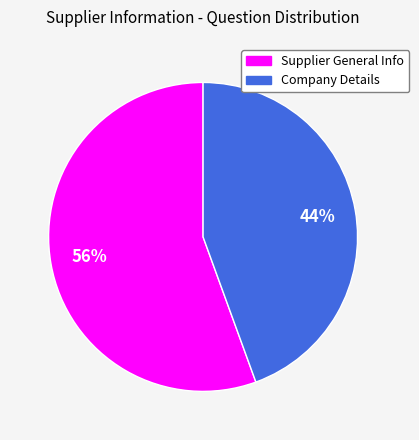

Is it true that Company Details is 34% of the pie?

False